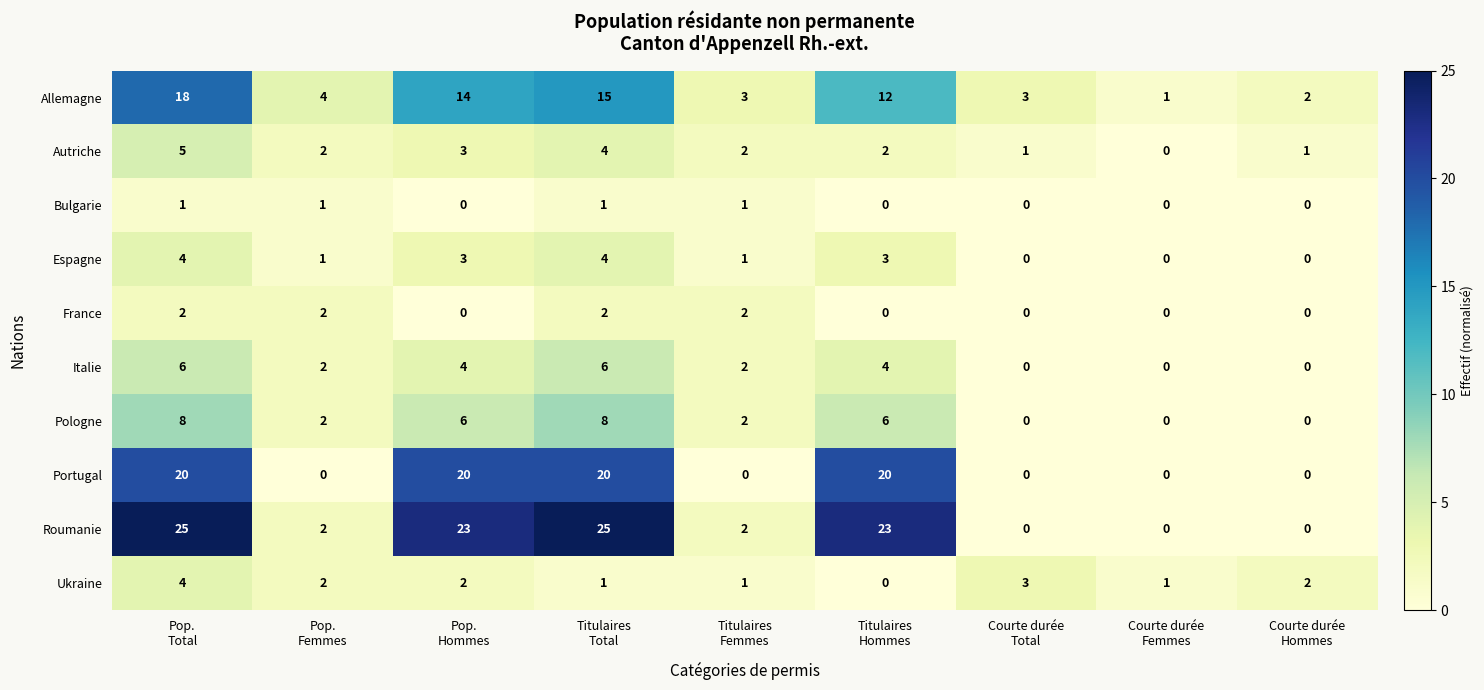

Which series has the widest spread of values?

Roumanie